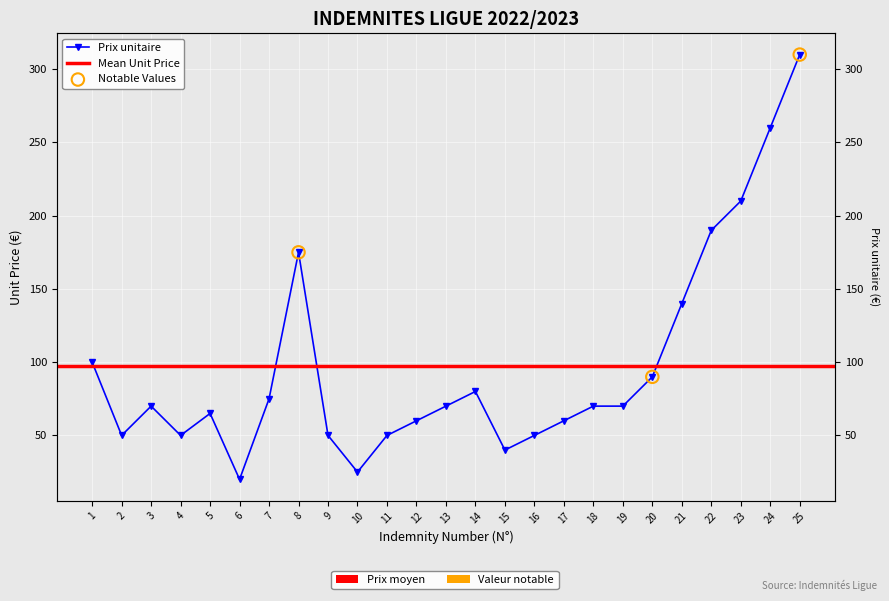

Which has a higher value, 11 or 18?

18